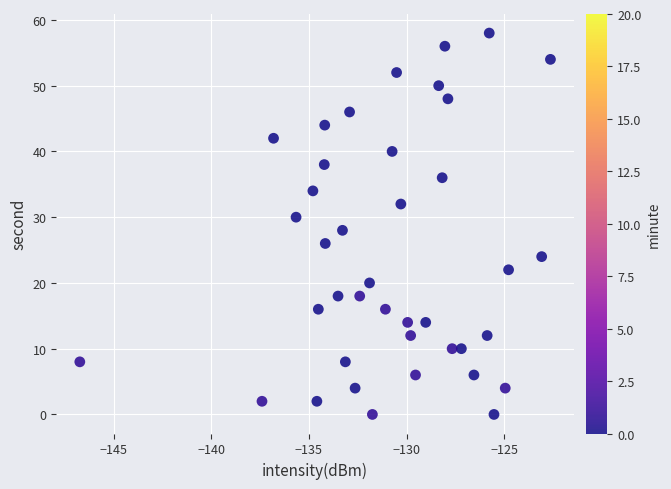

What is the range of Y values (max minus min)?

58